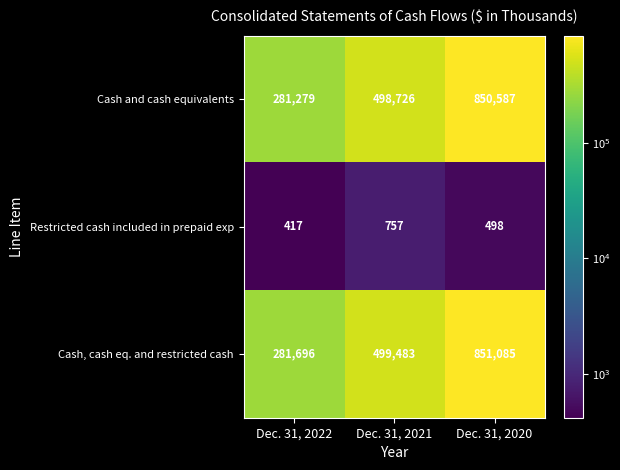

True or false: Restricted cash included in prepaid exp has a value of 417 at Dec. 31, 2022.

True